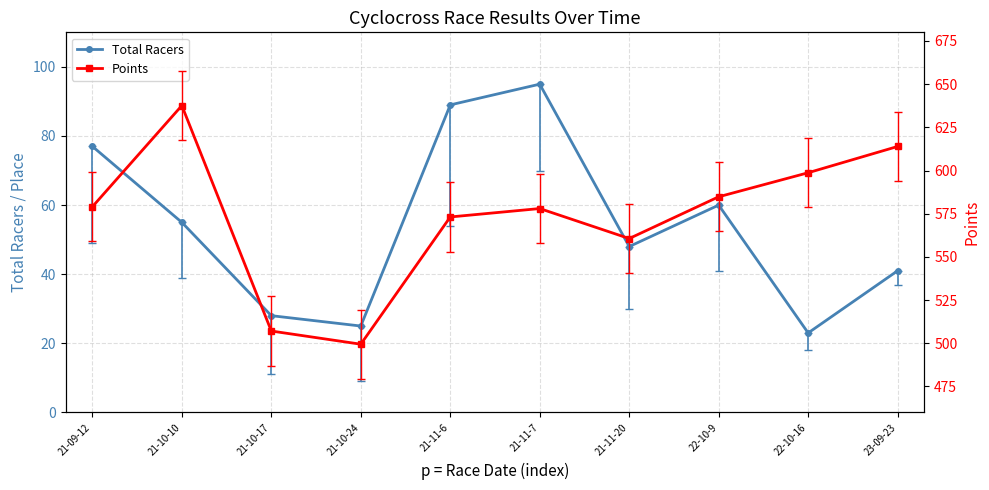

What is the label of the 1st point from the right?

23-09-23